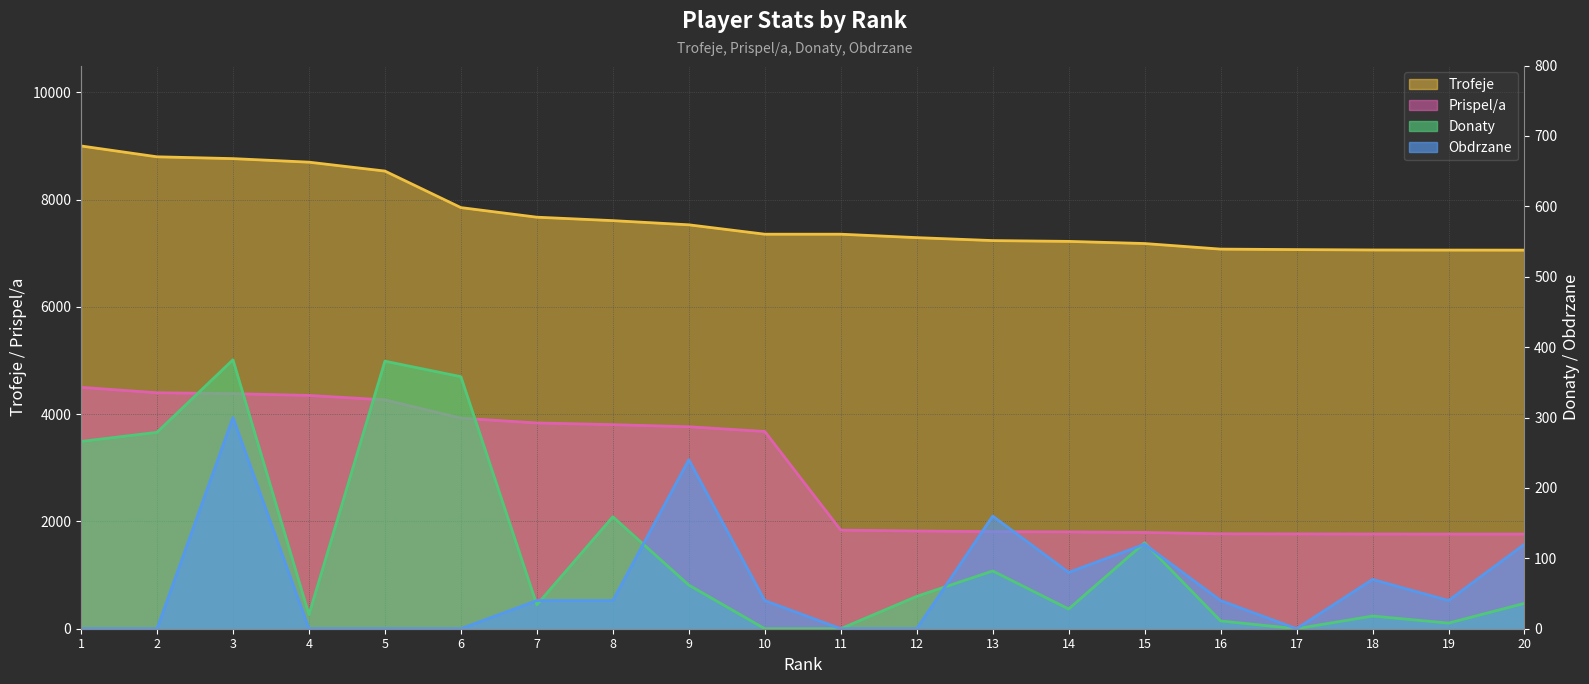

Reading right to left, what are all the values shown in this chart?

Trofeje: 7058	7059	7061	7068	7077	7181	7221	7236	7291	7355	7355	7530	7608	7672	7851	8532	8698	8764	8798	9000
Prispel/a: 1764	1764	1765	1767	1769	1795	1805	1809	1822	1838	3677	3765	3804	3836	3925	4266	4349	4382	4399	4500
Donaty: 36	8	18	0	11	122	28	82	46	0	0	62	159	34	358	380	20	382	279	266
Obdrzane: 120	40	70	0	40	120	80	160	0	0	40	240	40	40	0	0	0	300	0	0